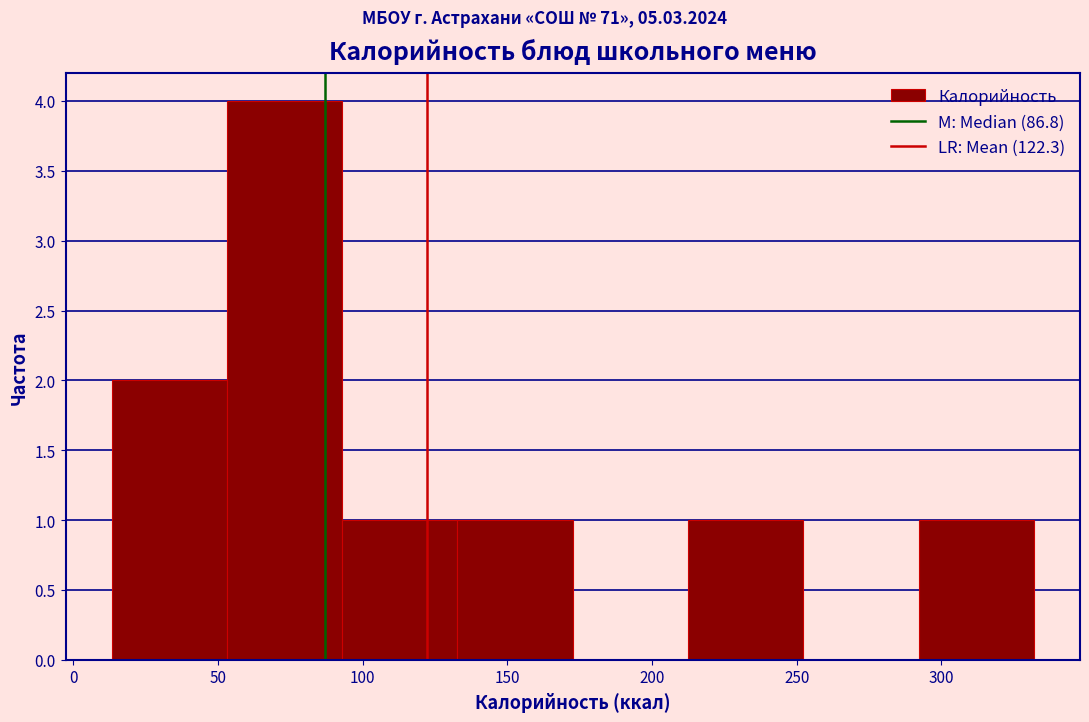

What is the height of the bar covering 290 to 330 on the x-axis? Neither the bar edges nor the heights are printed on the chart, so give them approximately, as read against the axes.

1